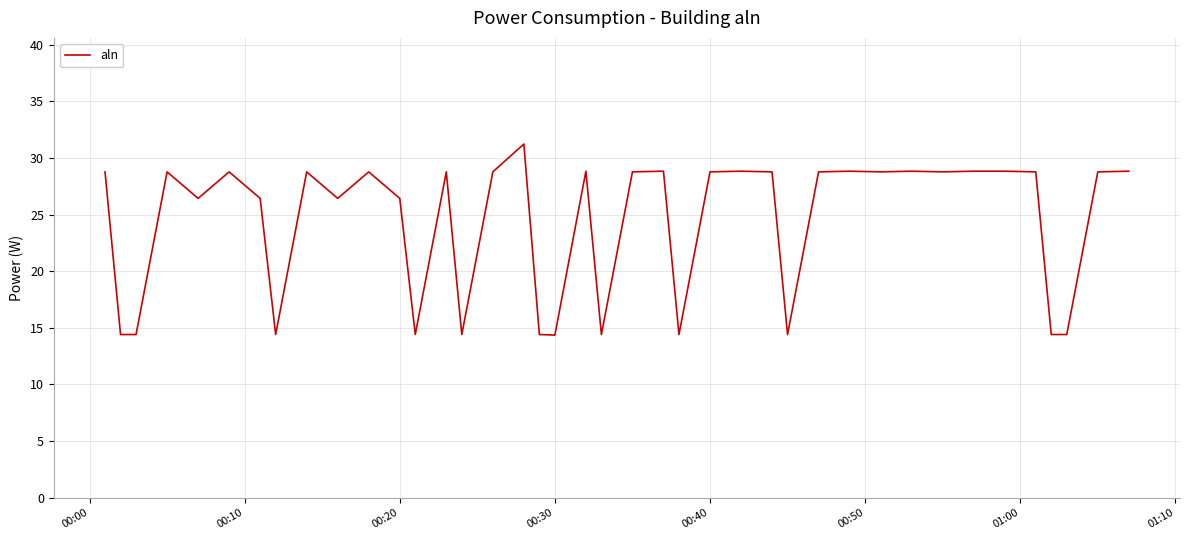

What is the difference between the second highest and minimum values?

14.5